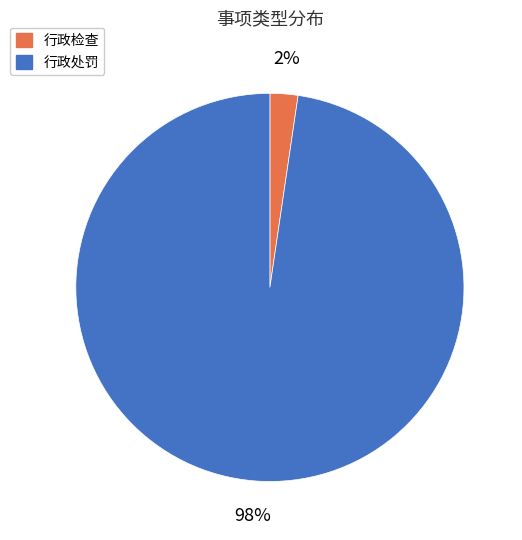

Count the number of slices in the pie.

2